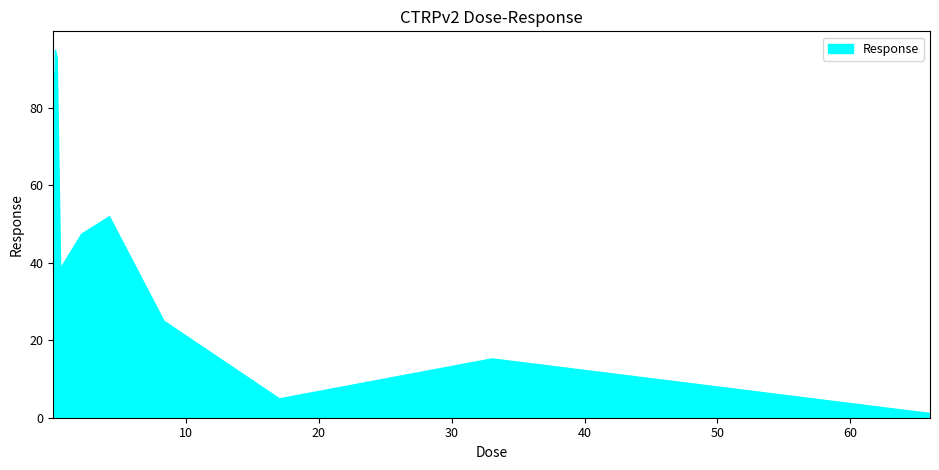

What is the maximum value shown in the chart?

94.9